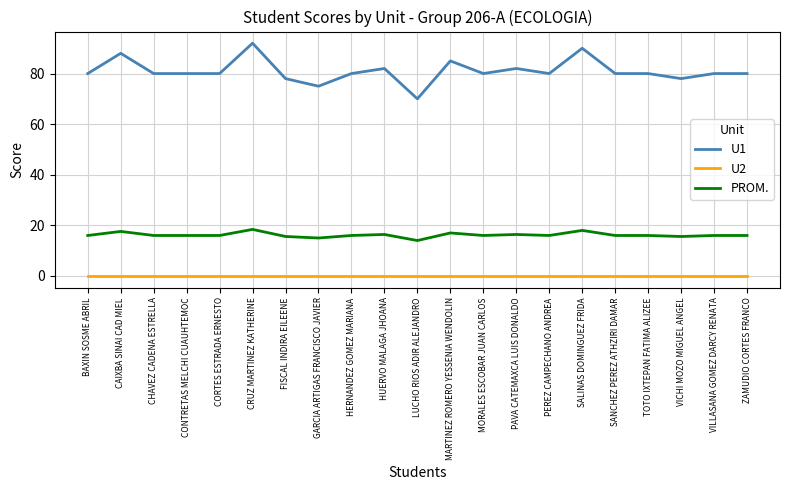

What is the lowest value of the PROM. series?

14.0